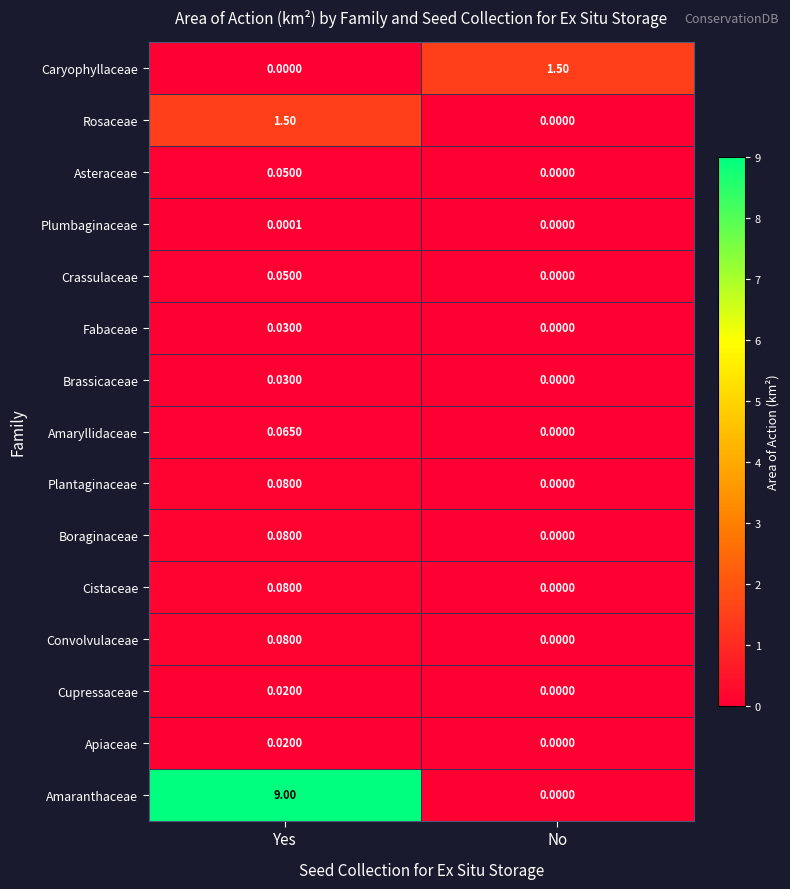

Which series has the largest total across all categories?

Amaranthaceae